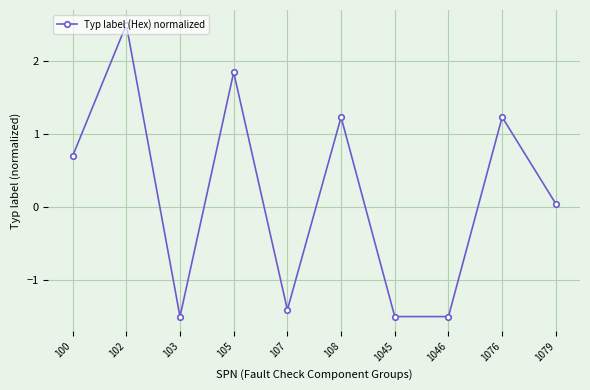

Is it true that the value at 102 is 4.2?

False